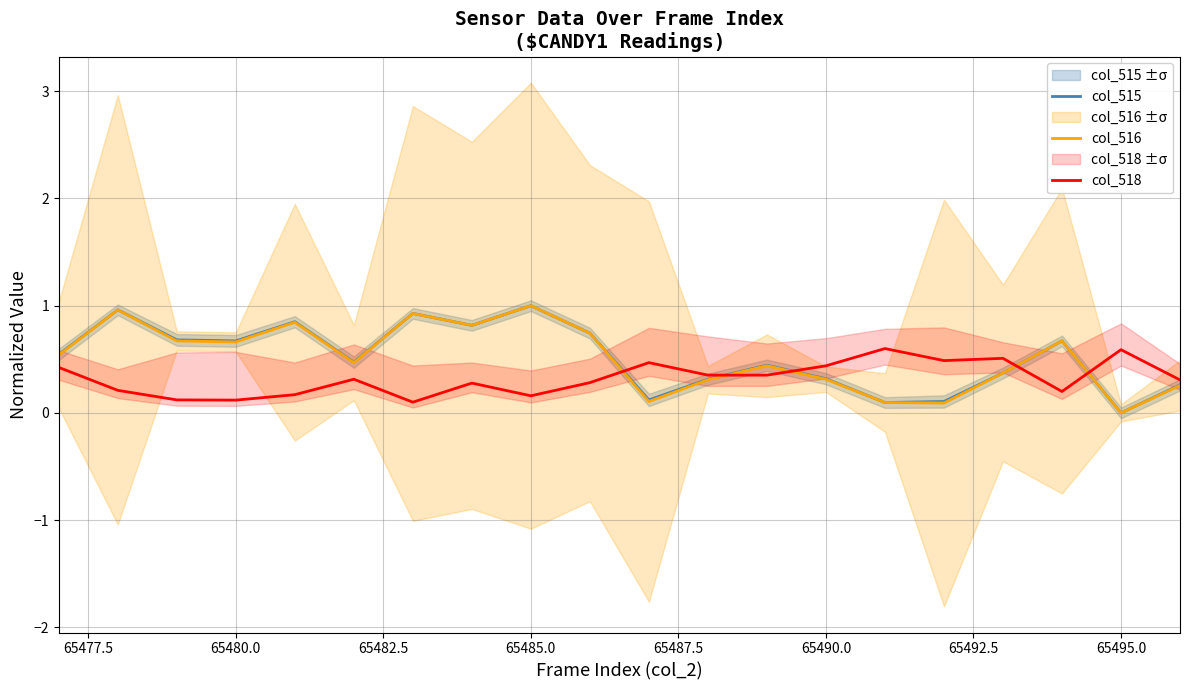

What is the sum of all col_515 values?

10.4